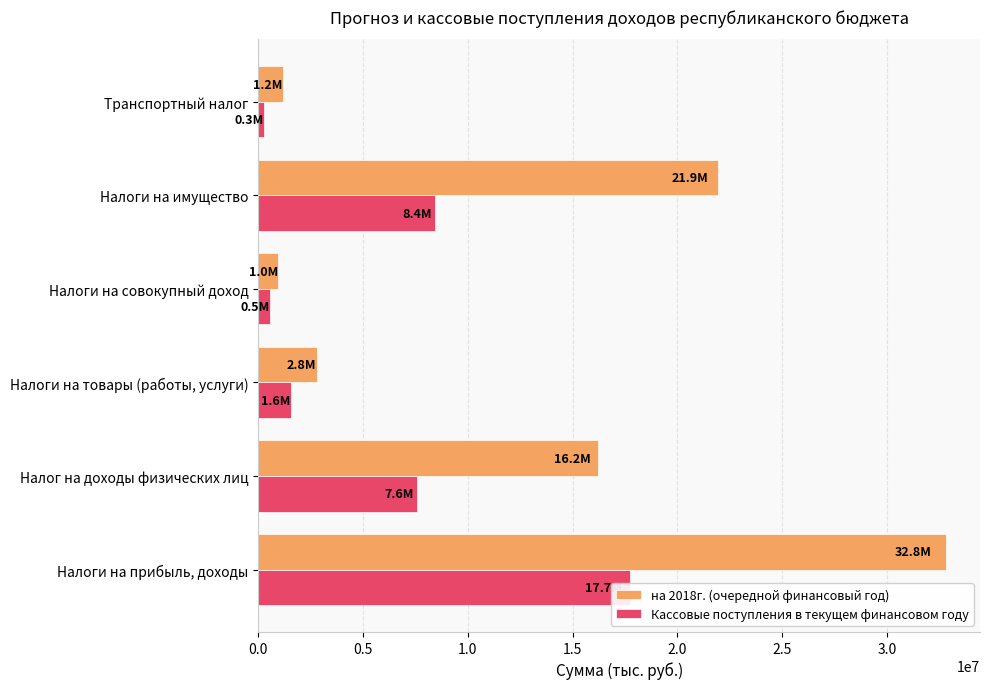

What is the minimum value for Кассовые поступления в текущем финансовом году?

285630.0